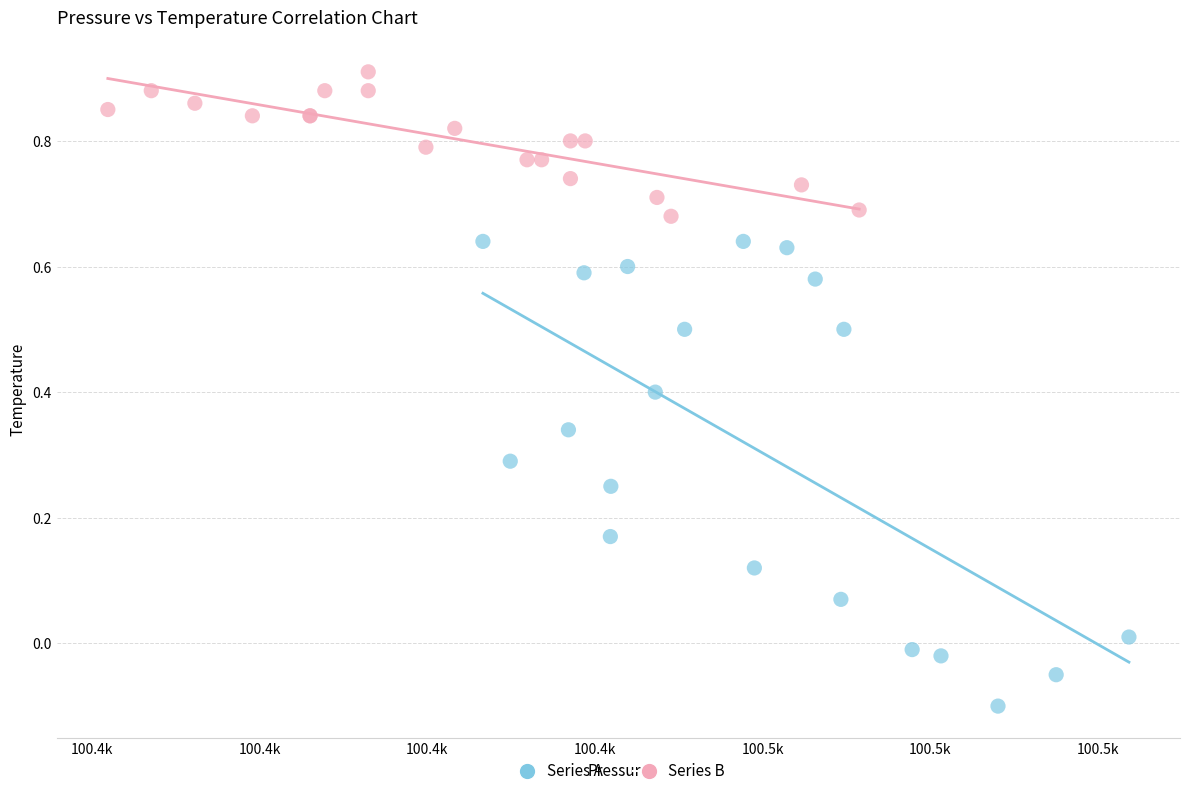

Which series contains the lowest Y value?

Series A